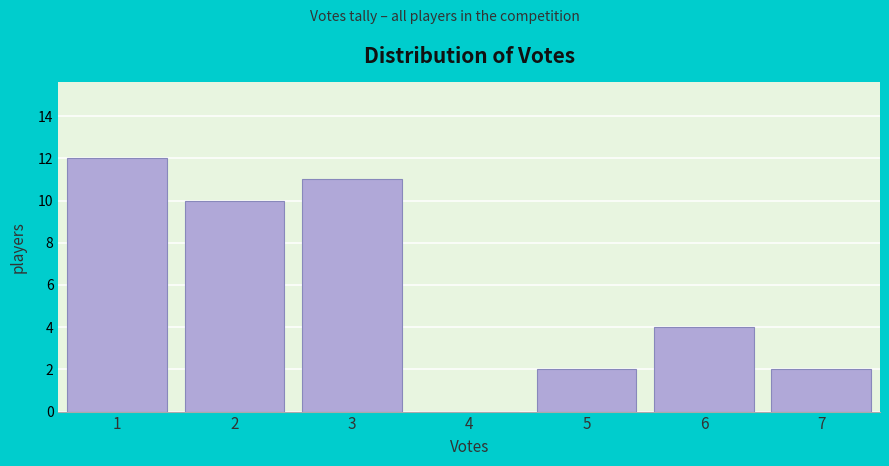

Reading left to right, what are all the values shown in this chart?

1=12	2=10	3=11	4=0	5=2	6=4	7=2